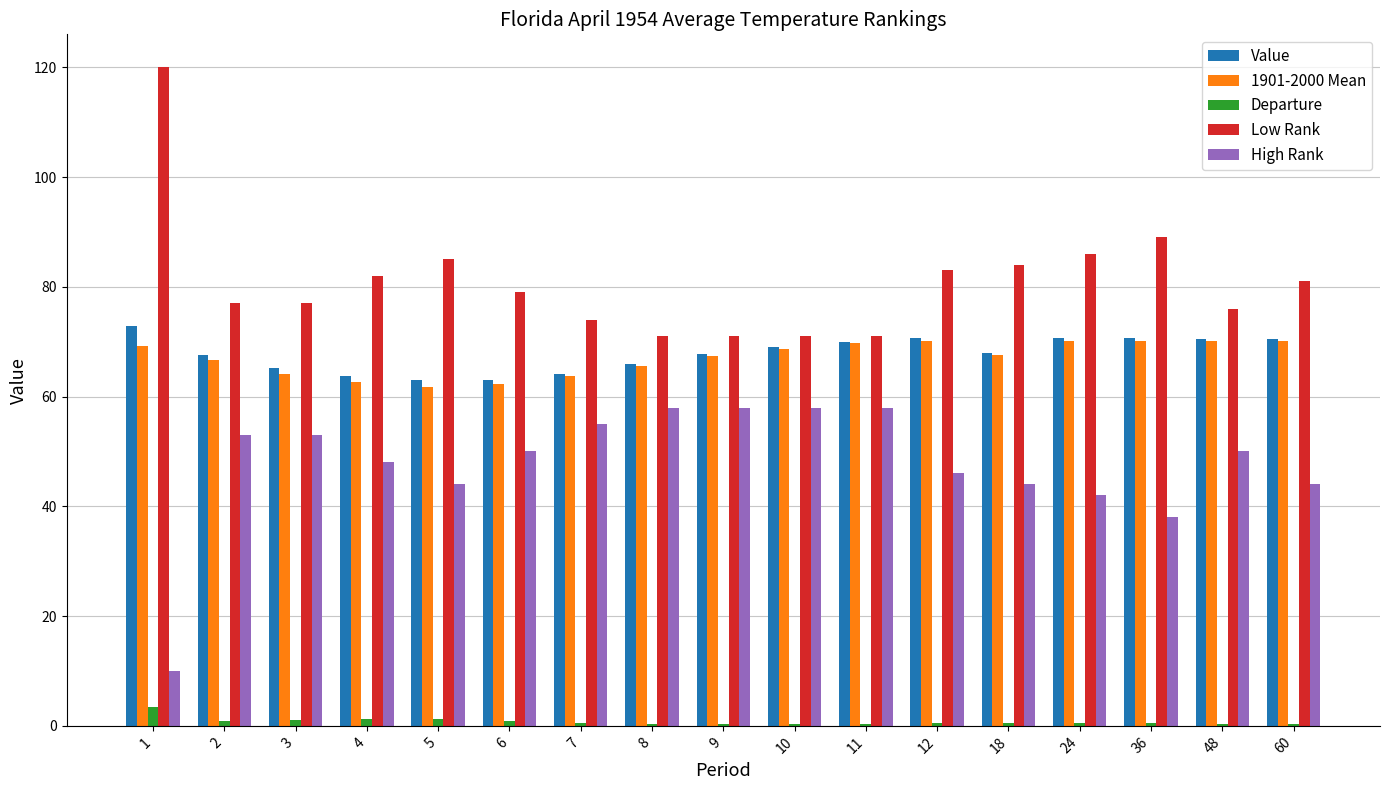

What is the total value across all series at 12?

270.4